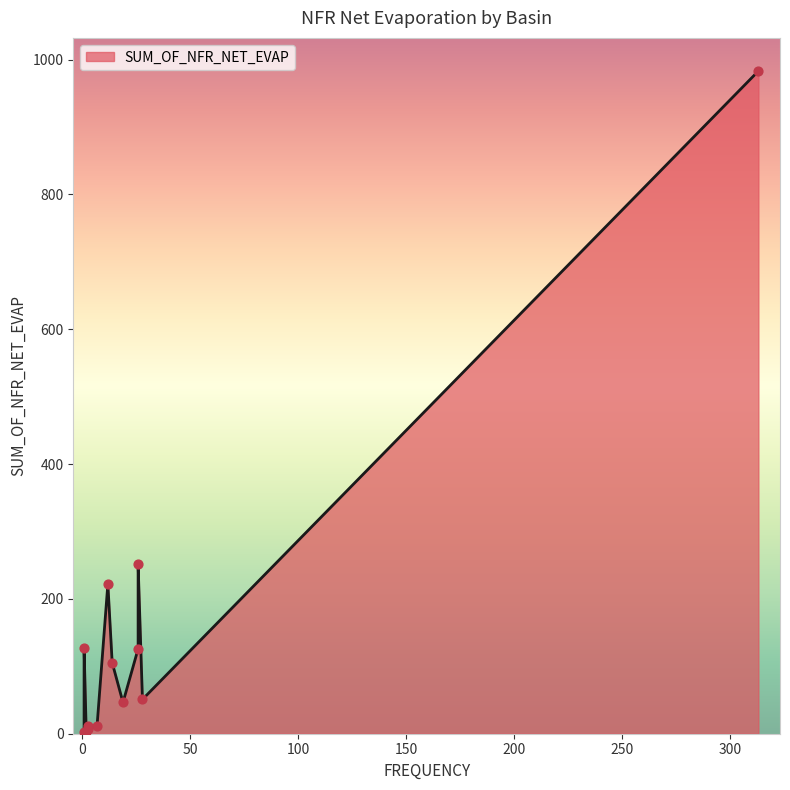

Between 26 and 12, which is larger?

12